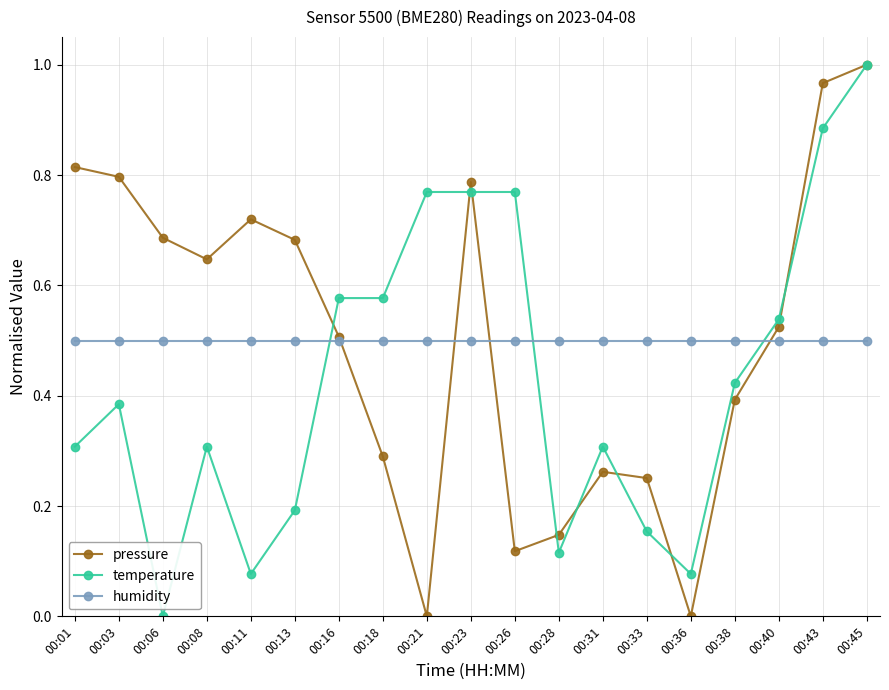

Where do humidity and temperature first cross each other?

00:13 and 00:16